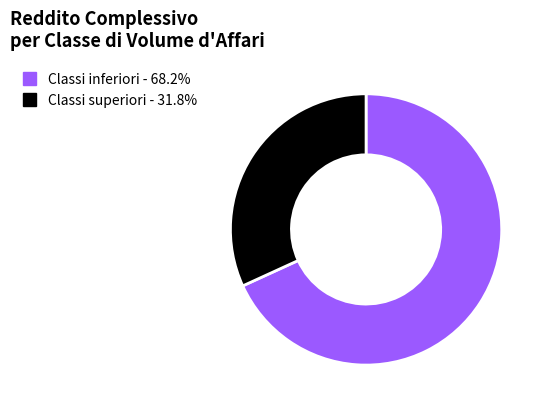

Does Classi inferiori - 68.2% represent more than half of the total?

Yes